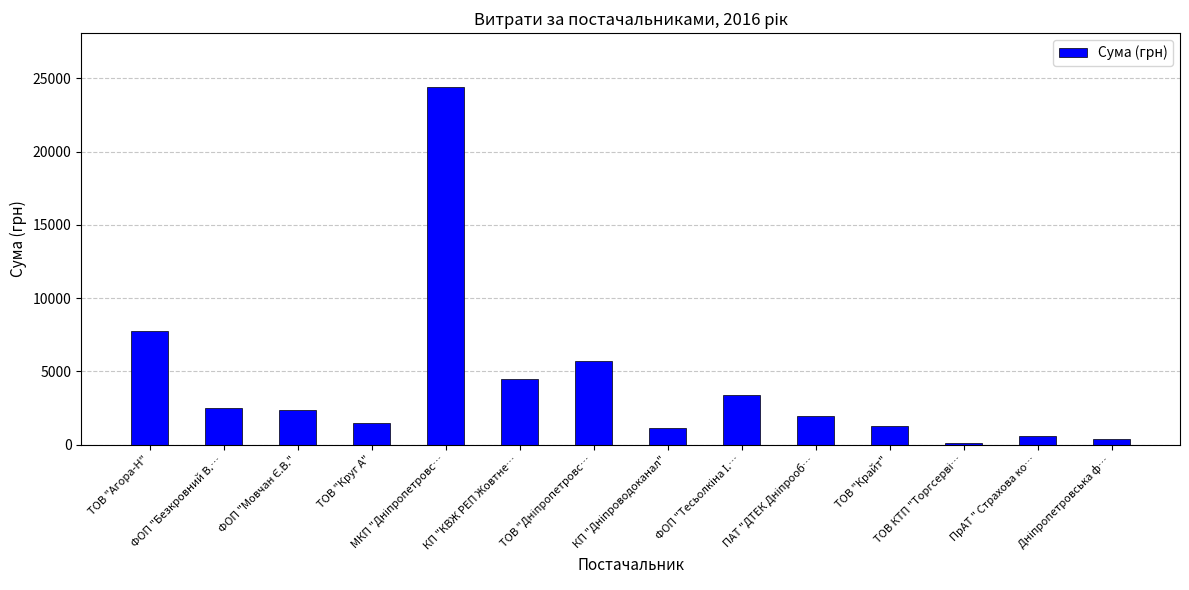

What is the difference between the maximum and second lowest values?

24025.0